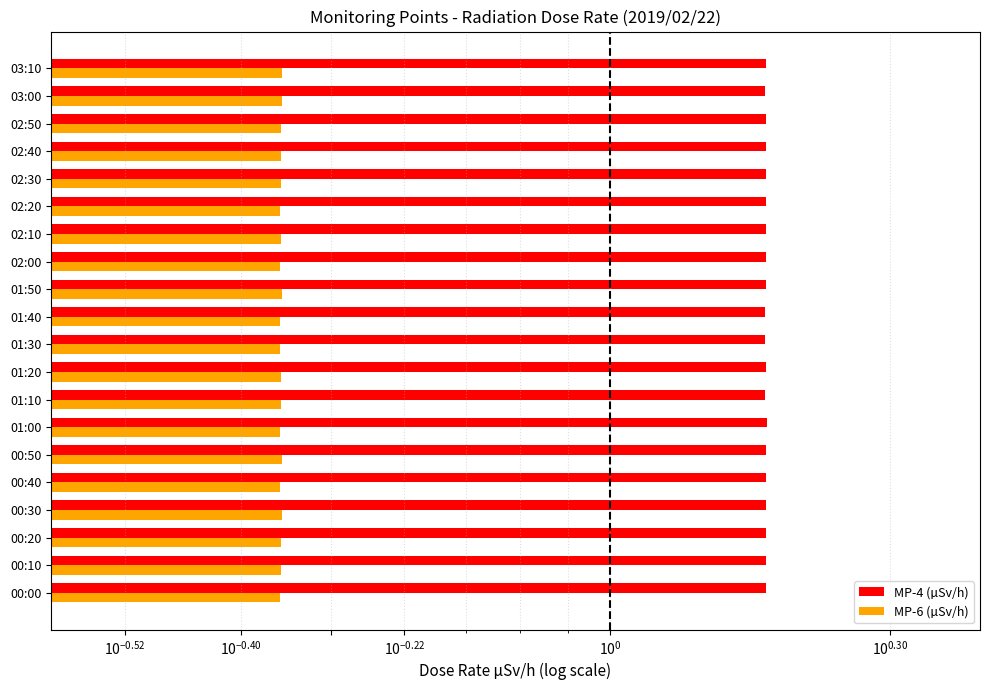

How many MP-4 (µSv/h) values are between 1 and 2?

20